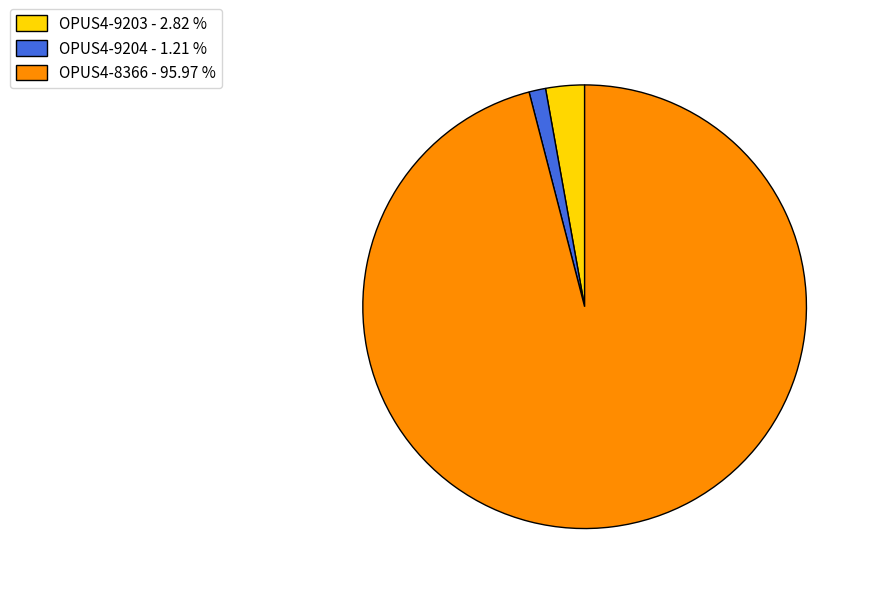

Between OPUS4-8366 - 95.97 % and OPUS4-9203 - 2.82 %, which is larger?

OPUS4-8366 - 95.97 %